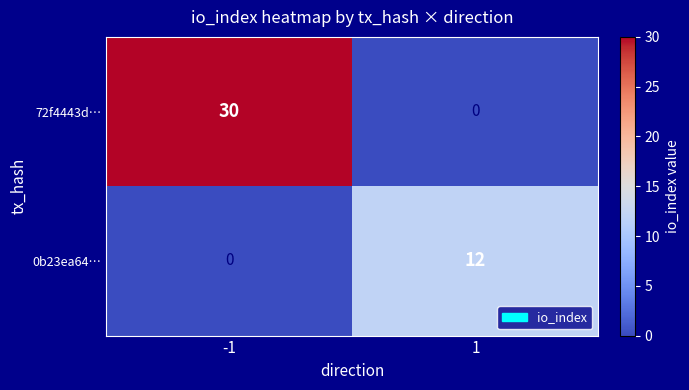

How many series are shown in this chart?

2